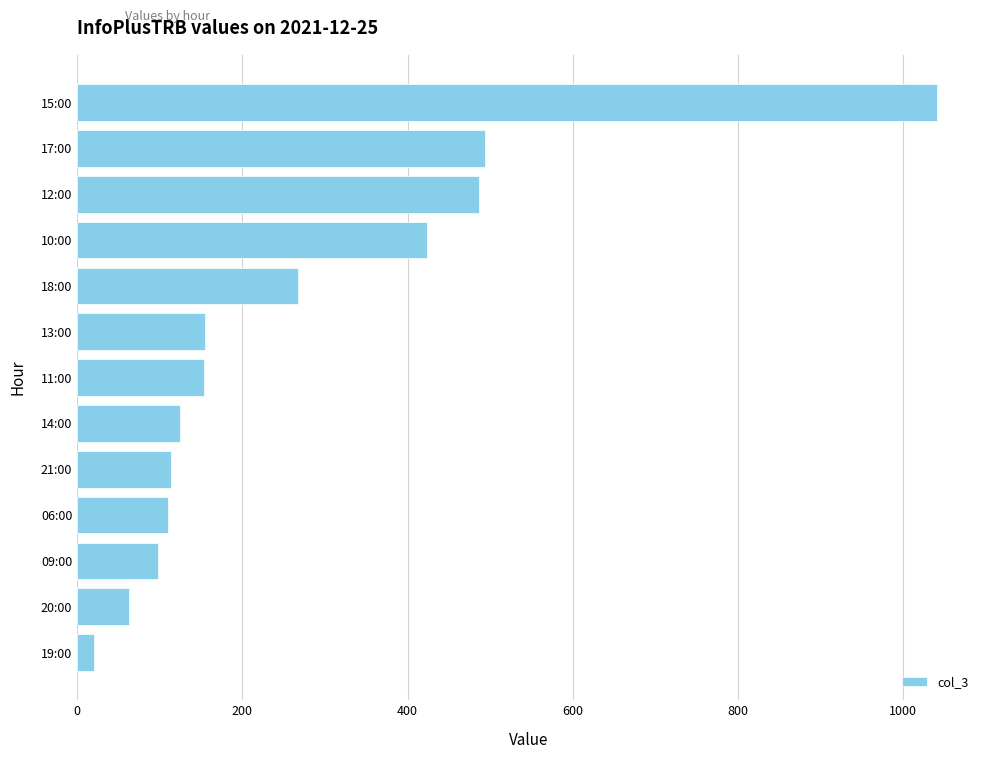

What is the sum of all values?

3551